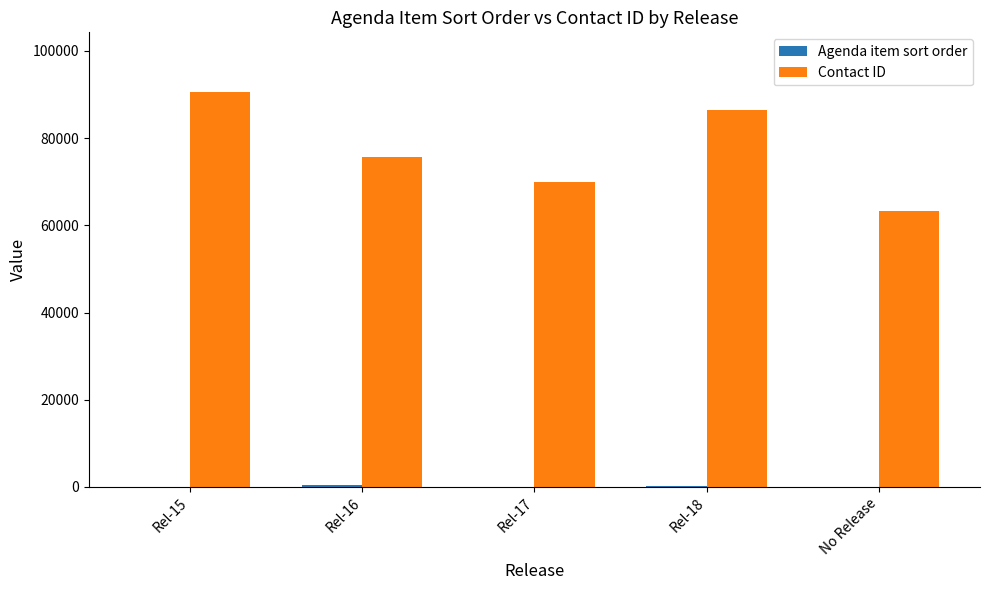

Which category has the highest value in the Contact ID series?

Rel-15